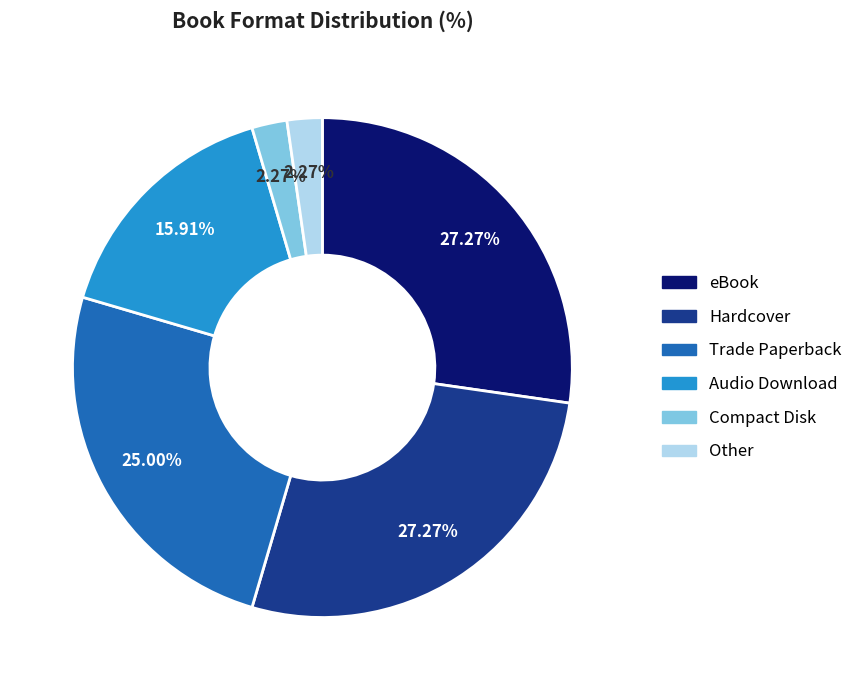

To the nearest percent, what is the difference between the largest and smallest slice percentages?

25%